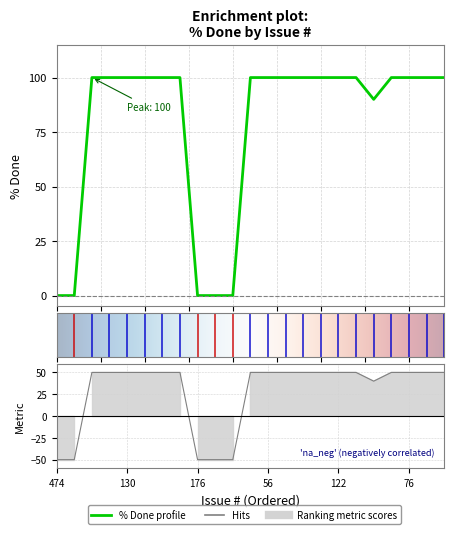

What is the maximum value shown in the chart?

50